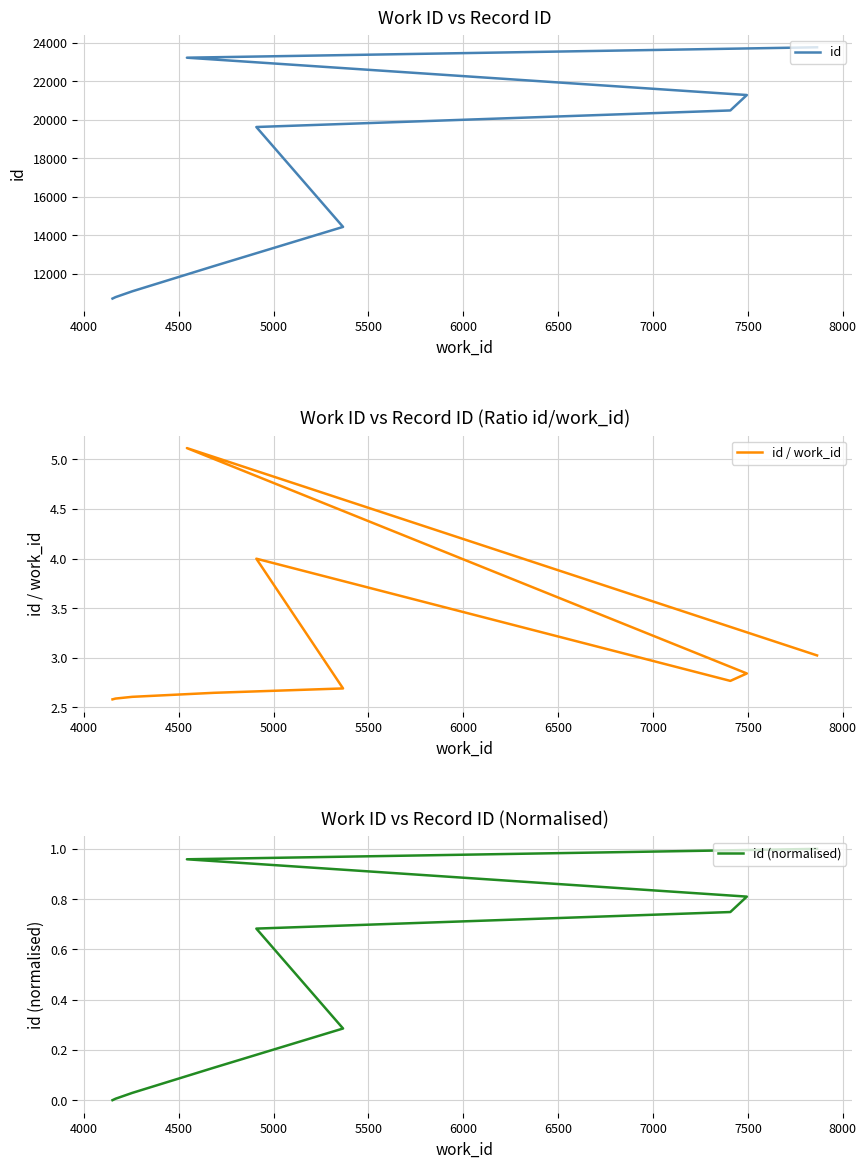

What is the sum of all id values?

167838.0